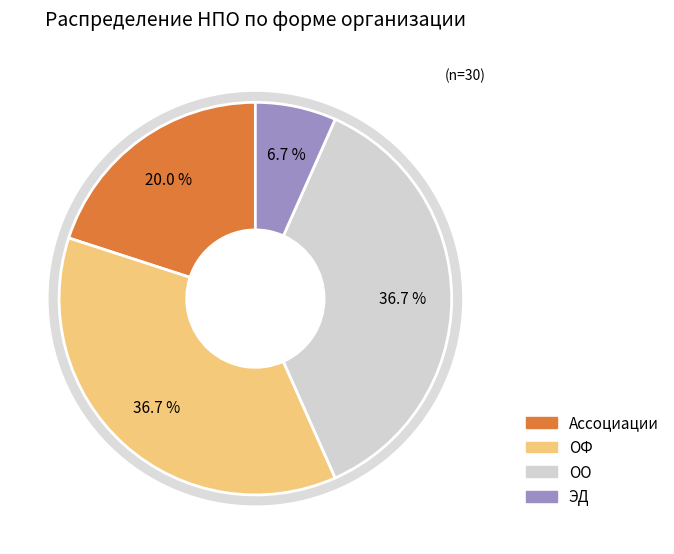

What percentage is NOT represented by ЭД?

93.3%